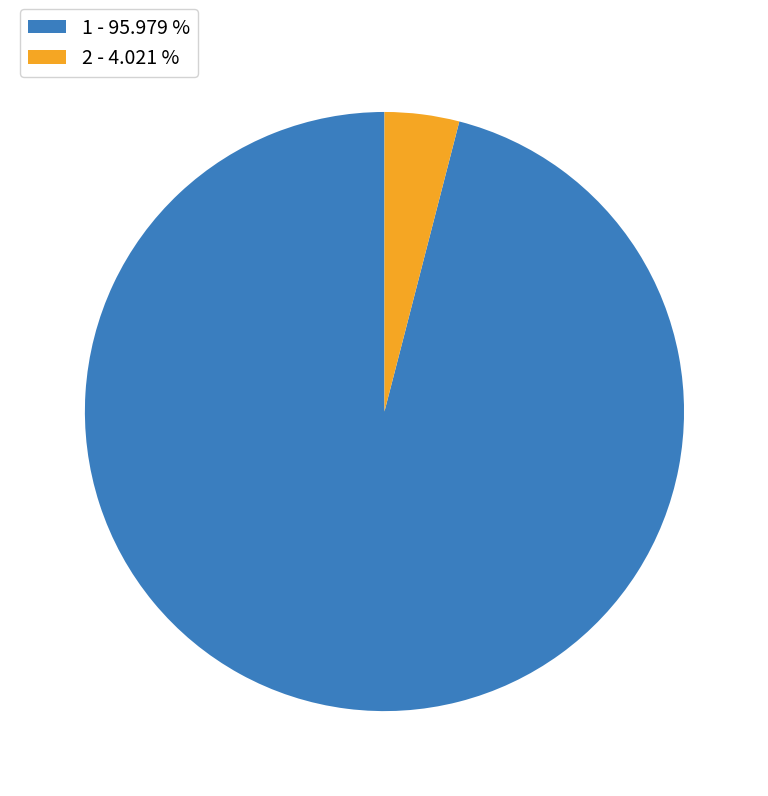

Combined, do 2 and 1 account for over 50%?

Yes